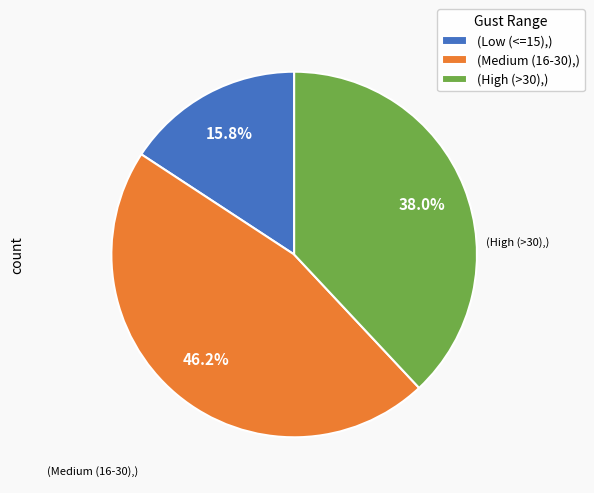

Is there a majority slice in this chart?

No